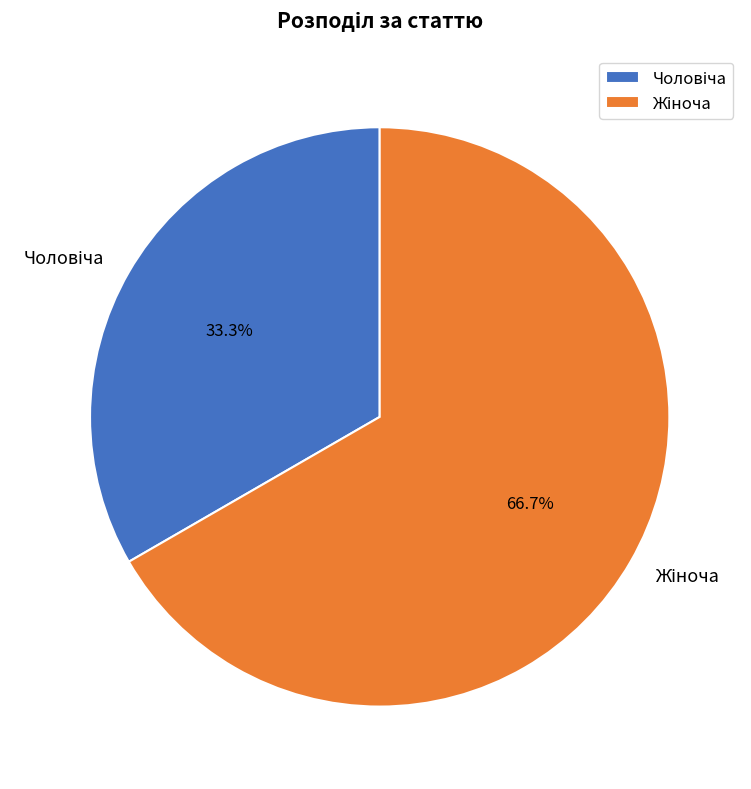

Is there any slice that represents more than half of the pie?

Yes